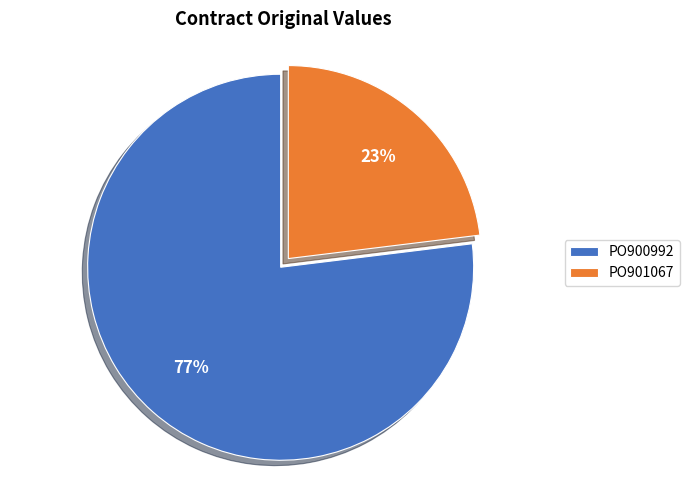

To the nearest percent, what is the average slice percentage?

50%